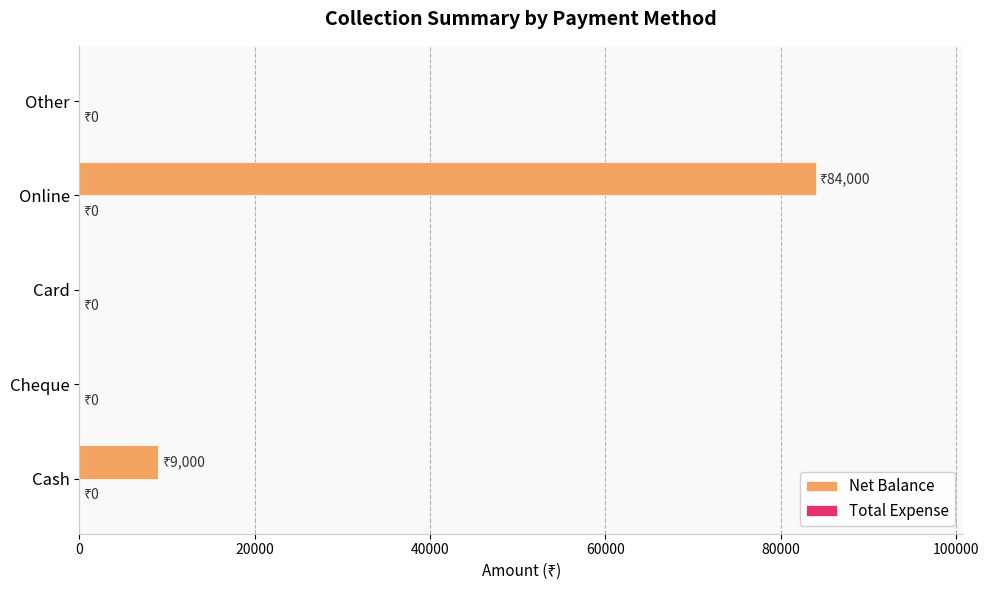

Is it true that the value at Cheque is 48258?

False